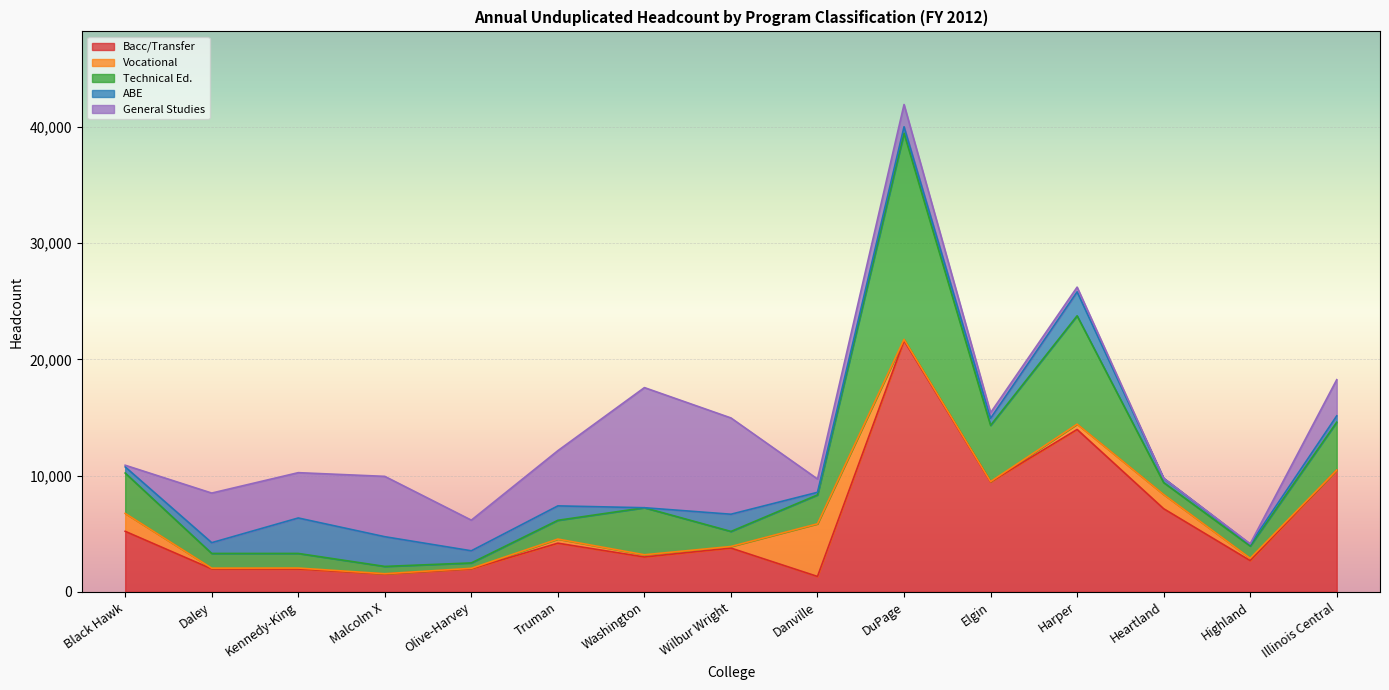

How many interior local valleys does the General Studies series have?

4